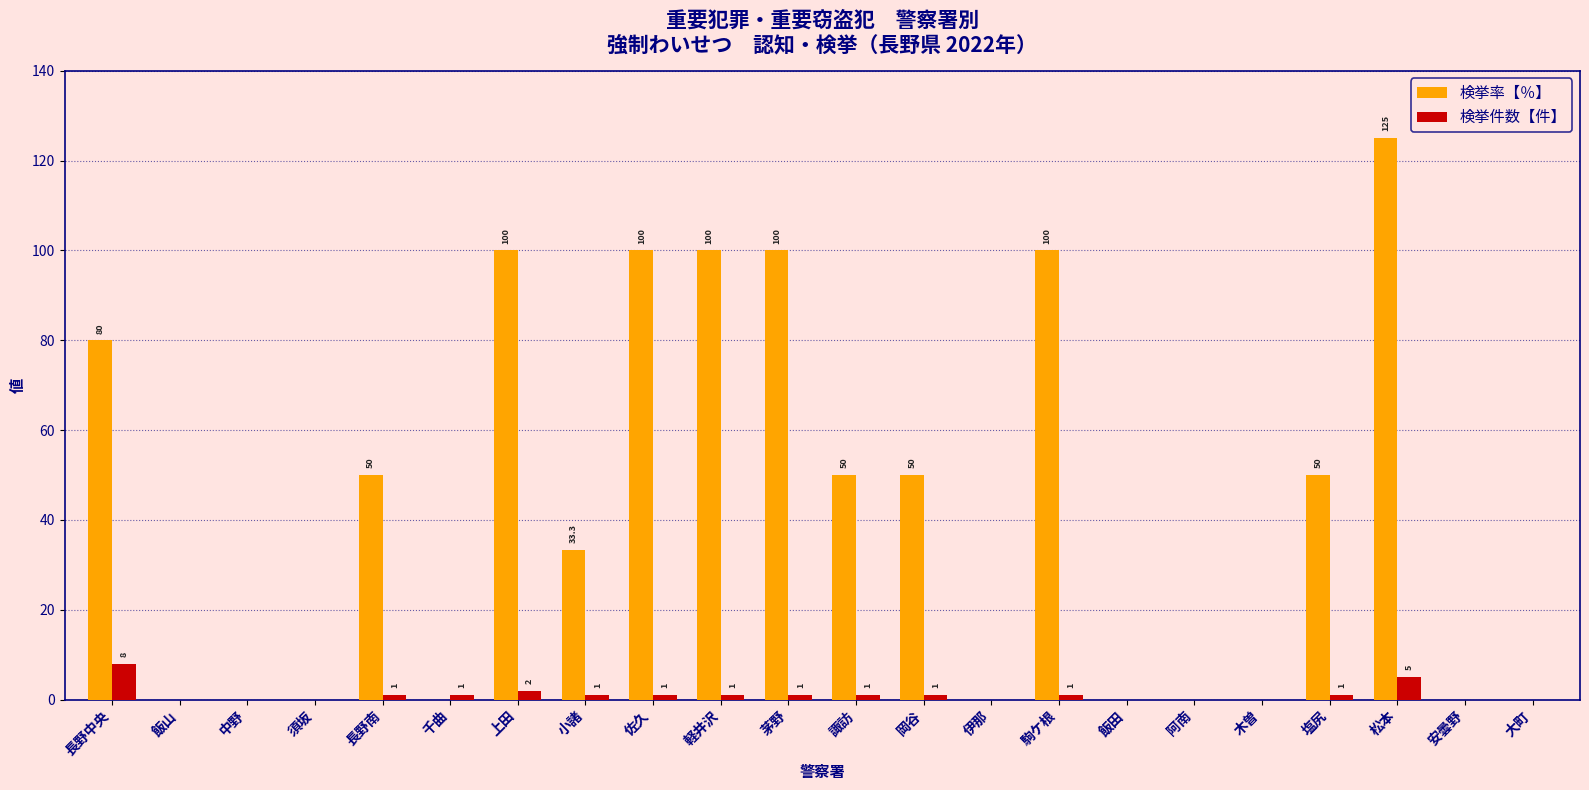

What is the sum of the 検挙件数【件】 values at 小諸 and 長野南?

2.0